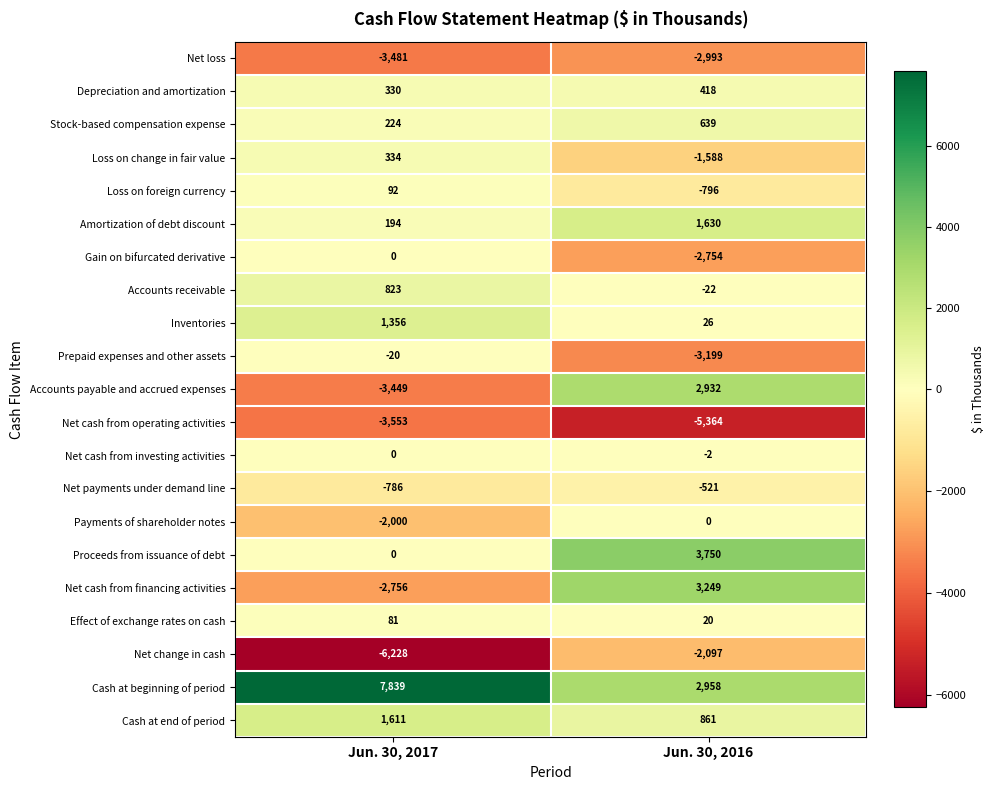

What is the sum of the Effect of exchange rates on cash values at Jun. 30, 2016 and Jun. 30, 2017?

101